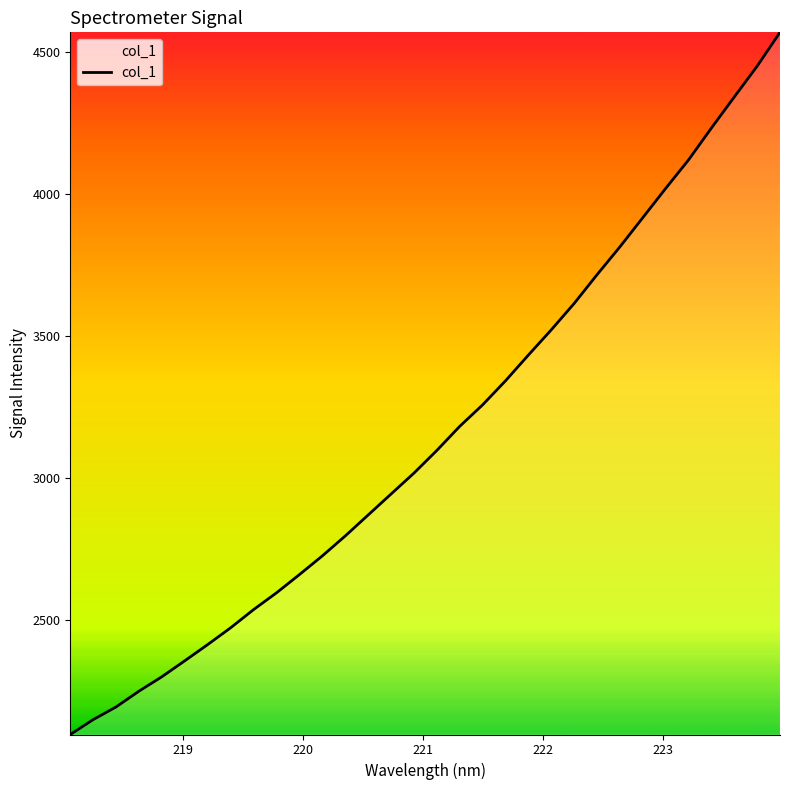

What is the minimum value shown in the chart?

2098.5